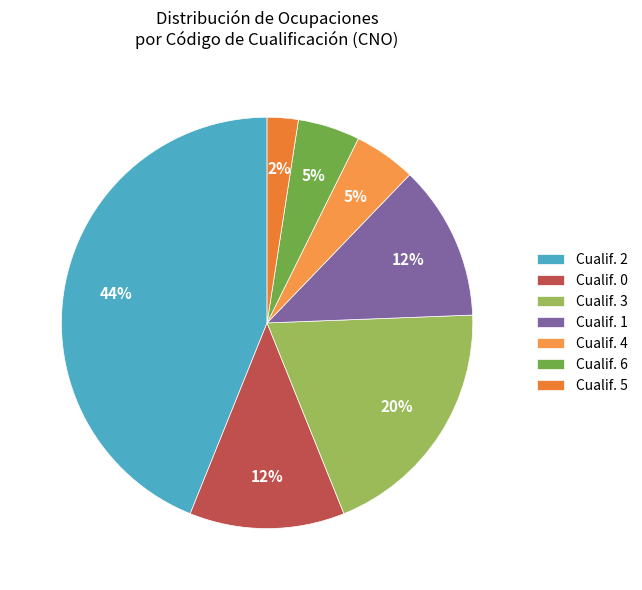

Count the number of slices in the pie.

7